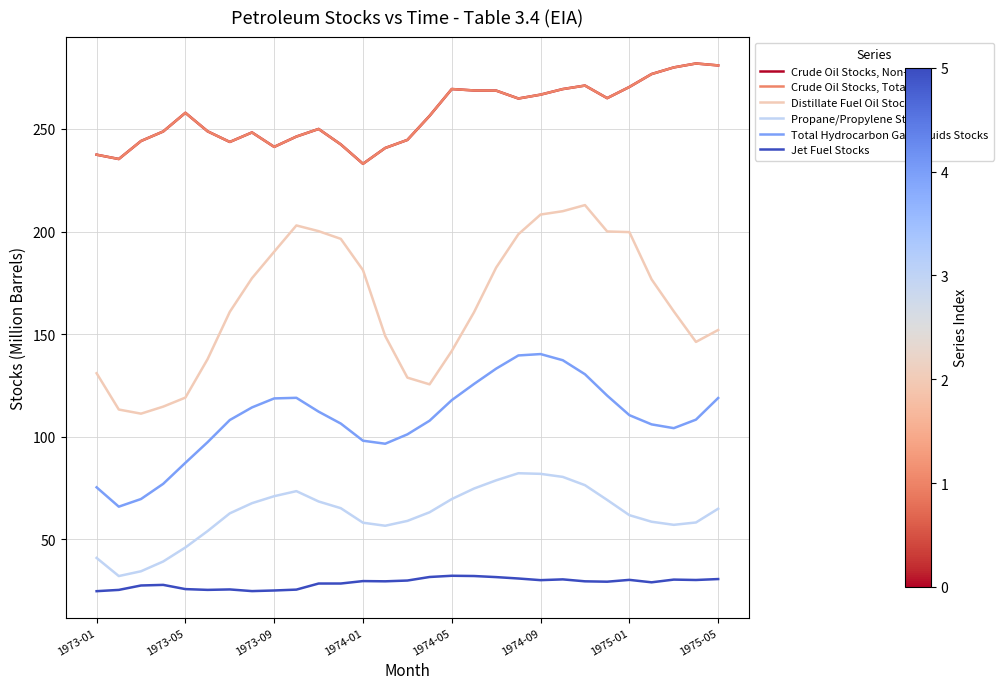

Does the chart have visible grid lines?

Yes